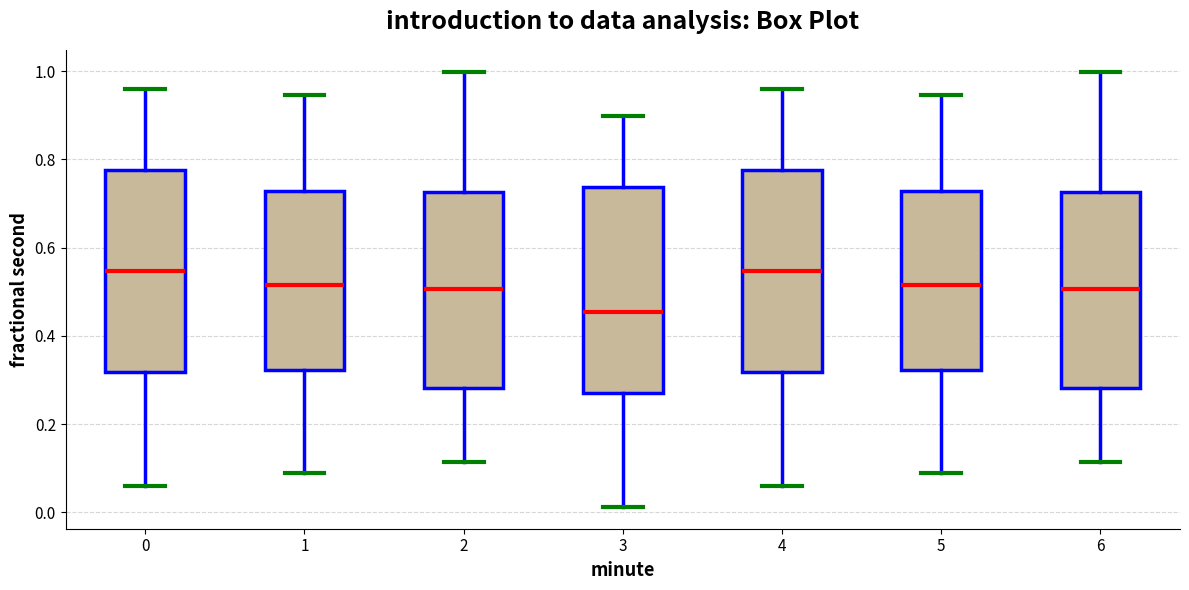

Reading left to right, transcribe this box plot: for each box, give where its median line is, the range the box spans, and where its two whiskers end, as read against the y-axis. The values are not printed on the chart, so give them approximately, as read against the axis.

0: median 0.54, box 0.32 to 0.78, whiskers 0.06 to 0.96
1: median 0.52, box 0.32 to 0.72, whiskers 0.08 to 0.94
2: median 0.50, box 0.28 to 0.72, whiskers 0.12 to 1.00
3: median 0.46, box 0.28 to 0.74, whiskers 0.02 to 0.90
4: median 0.54, box 0.32 to 0.78, whiskers 0.06 to 0.96
5: median 0.52, box 0.32 to 0.72, whiskers 0.08 to 0.94
6: median 0.50, box 0.28 to 0.72, whiskers 0.12 to 1.00